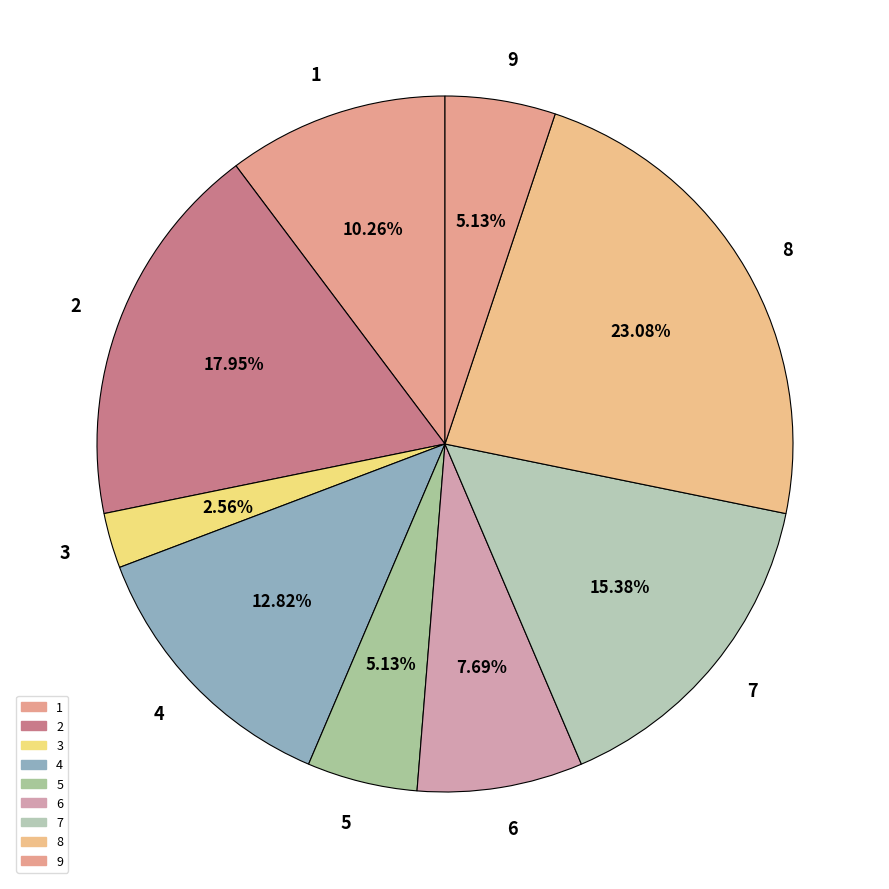

Approximately how many times larger is the value at 2 compared to 7?

1.2